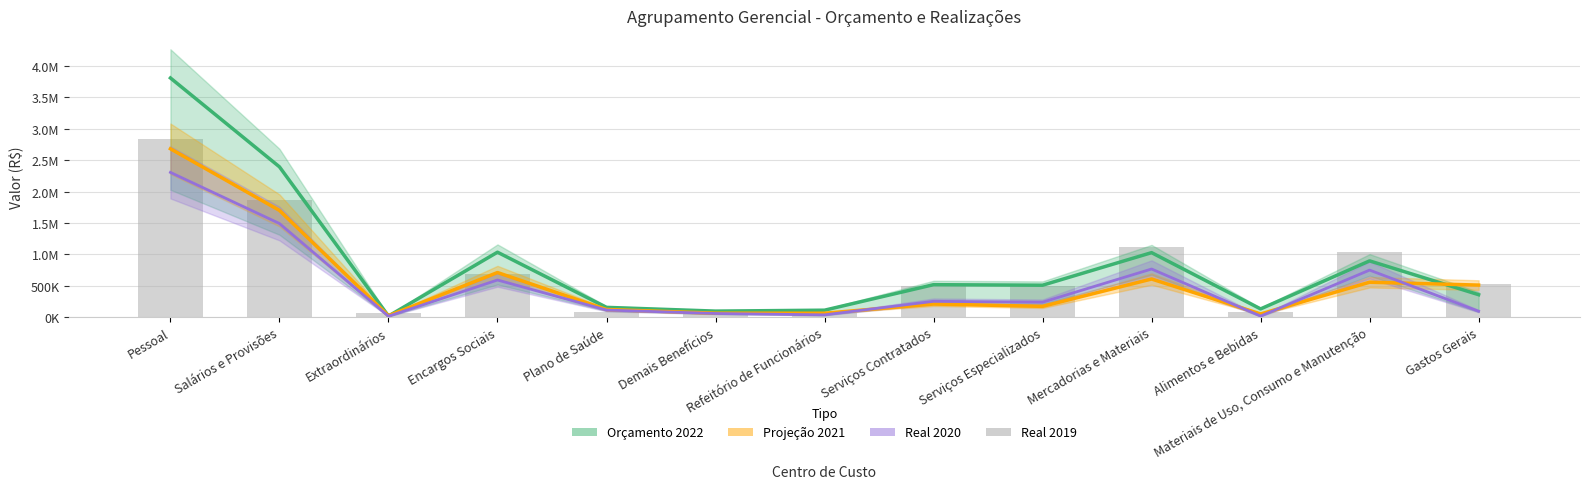

Reading left to right, extract all data points from this chart.

Orçamento 2022: 3.8	2.4	0.0	1.0	0.2	0.1	0.1	0.5	0.5	1.0	0.1	0.9	0.4
Projeção 2021: 2.7	1.7	0.0	0.7	0.1	0.1	0.1	0.2	0.2	0.6	0.1	0.6	0.5
Real 2020: 2.3	1.5	0.0	0.6	0.1	0.1	0.0	0.3	0.2	0.8	0.0	0.7	0.1
Real 2019: 2.8	1.9	0.1	0.7	0.1	0.1	0.1	0.5	0.5	1.1	0.1	1.0	0.5